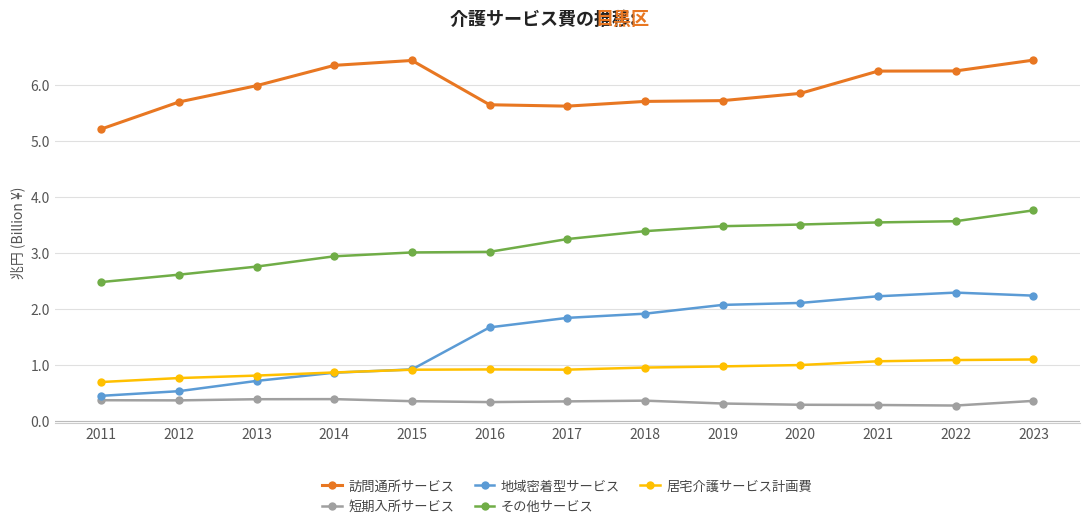

What is the maximum value shown in the chart?

6.4